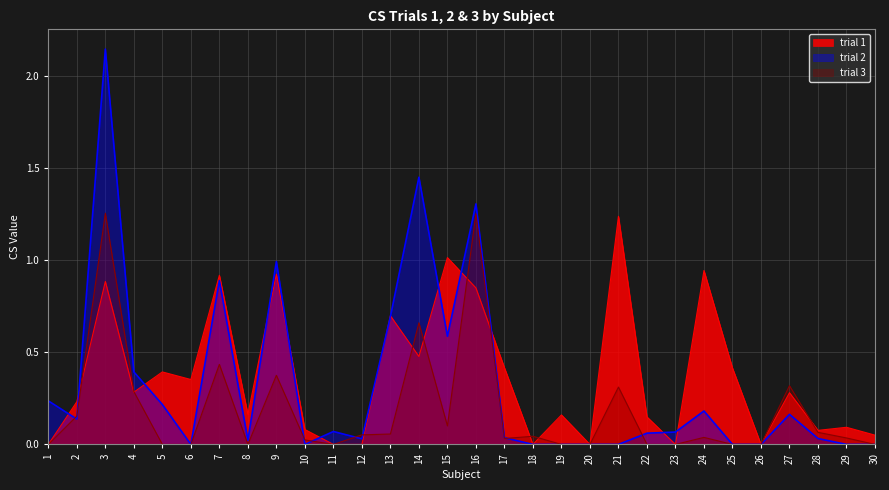

What is the value of the trial 1 point at the 21st from the left?

1.2